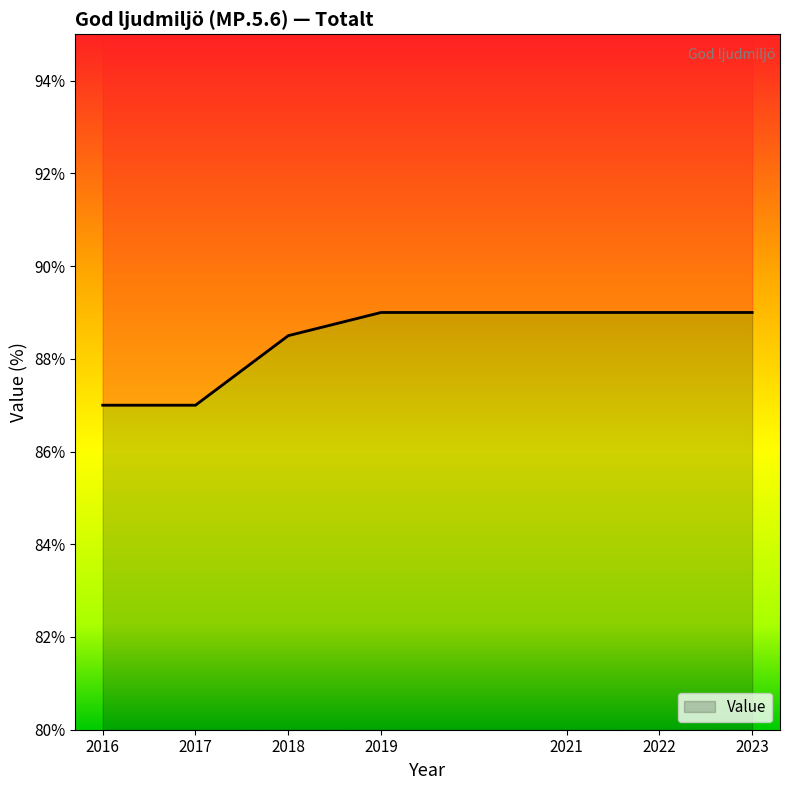

List the labels in order of value, largest first.

2019, 2021, 2022, 2023, 2018, 2016, 2017